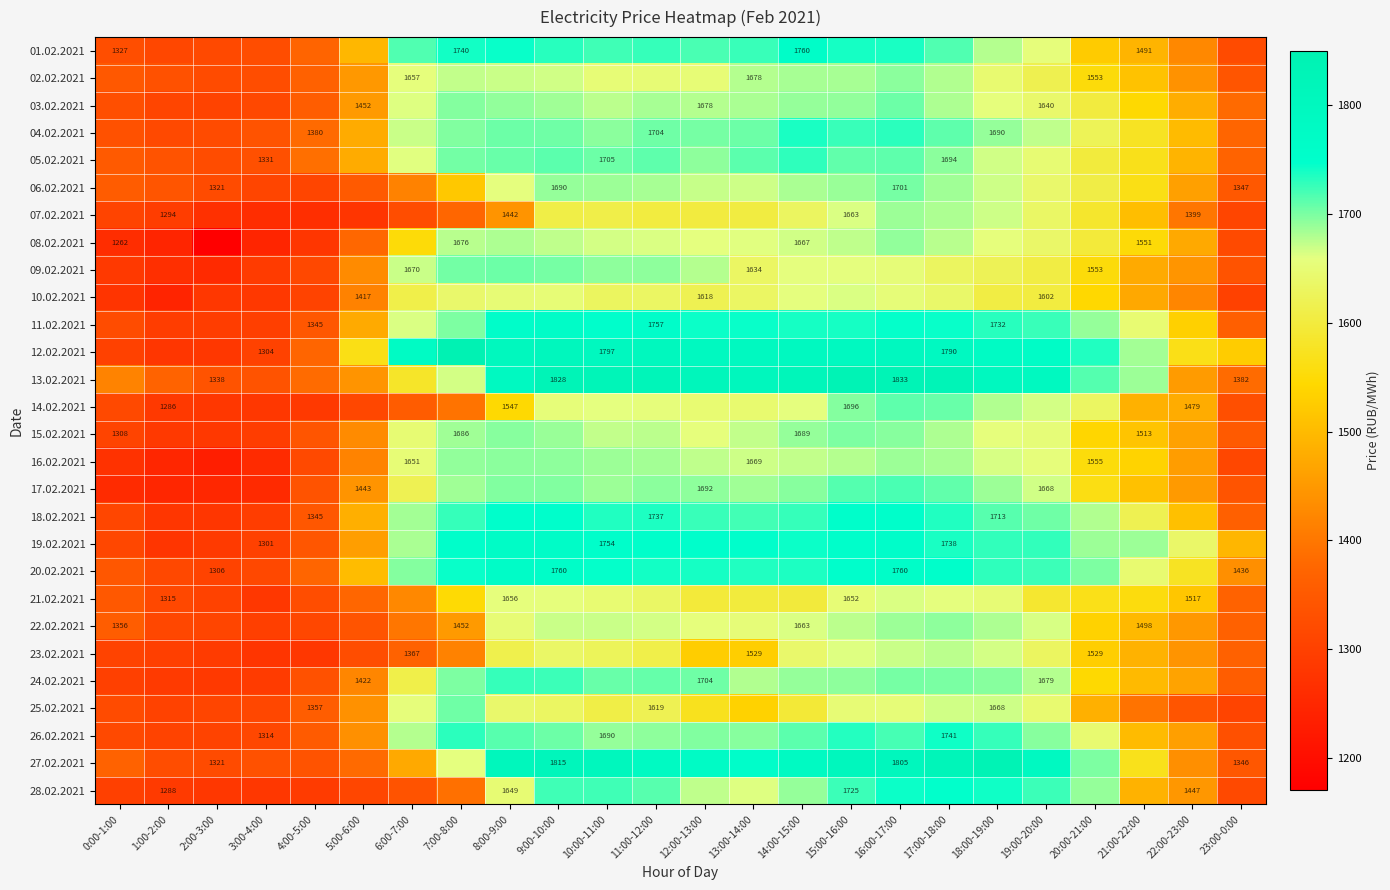

At which category is the sum across all series the highest?

16:00-17:00